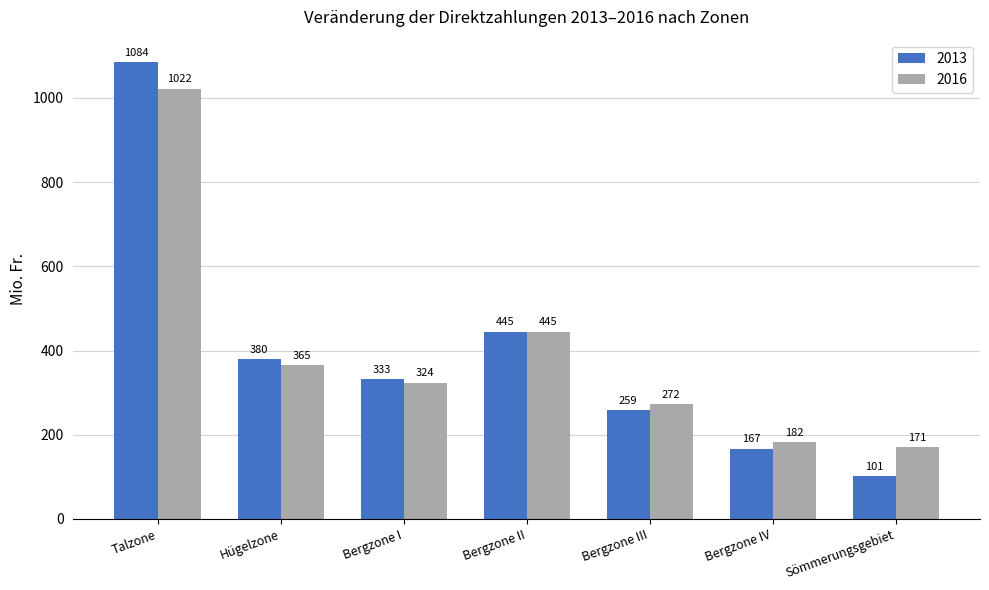

Which series changed the most between Bergzone I and Sömmerungsgebiet?

2013